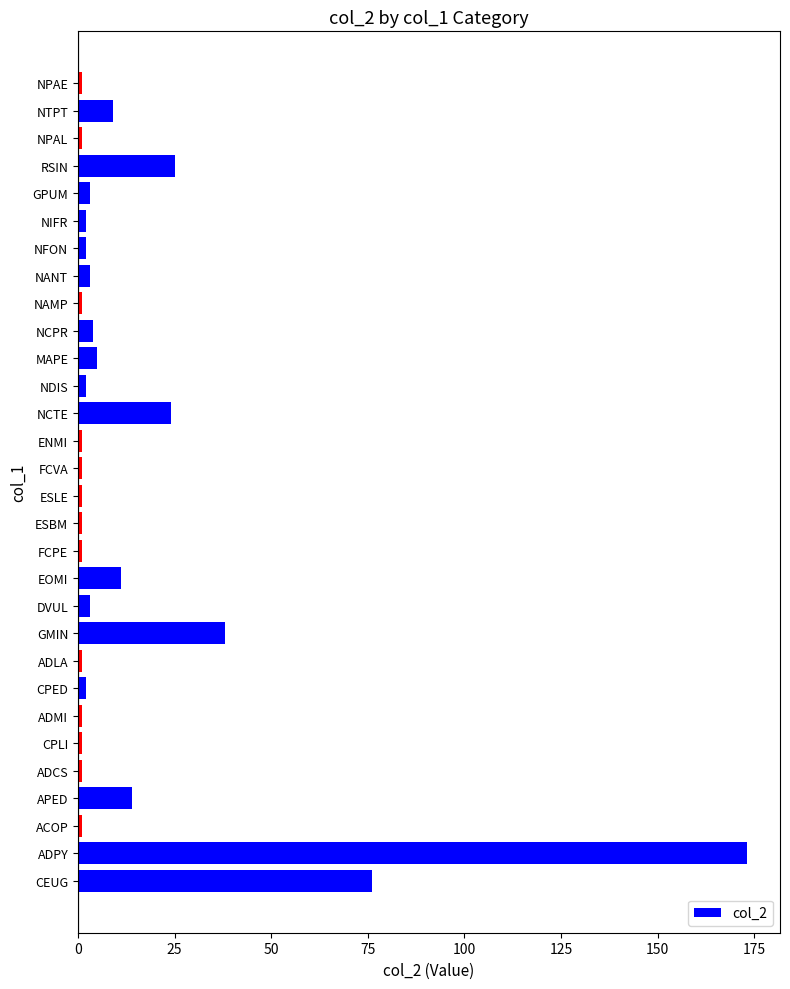

At which label is the value closest to 87?

CEUG